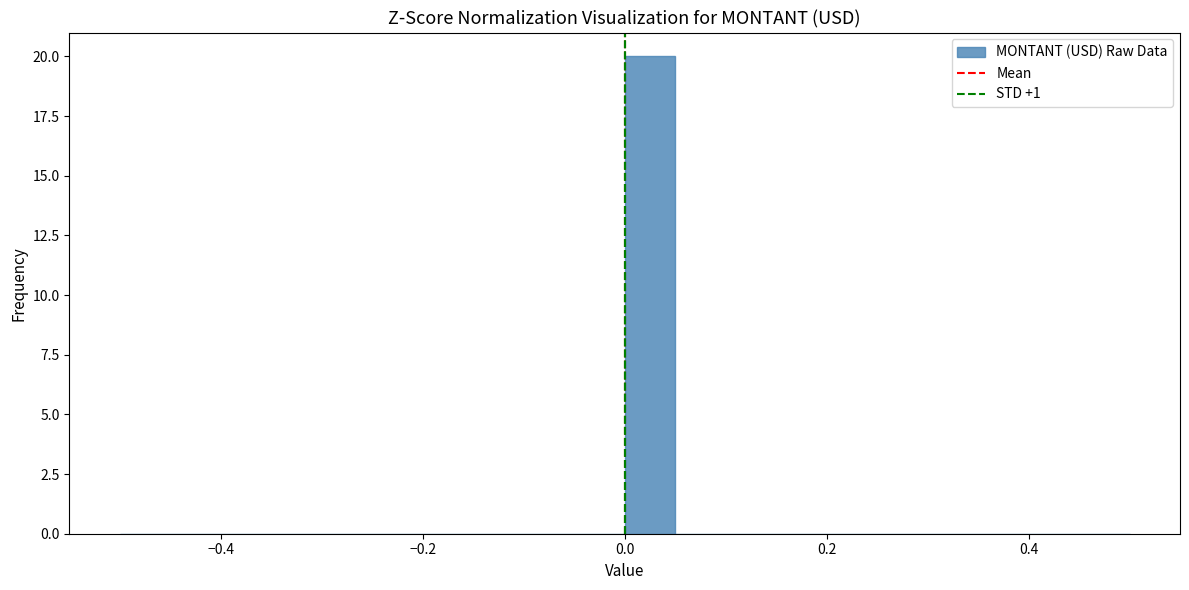

Around what value on the x-axis is the tallest bar? Give the approximate position of its centre, as read against the axis.

0.02